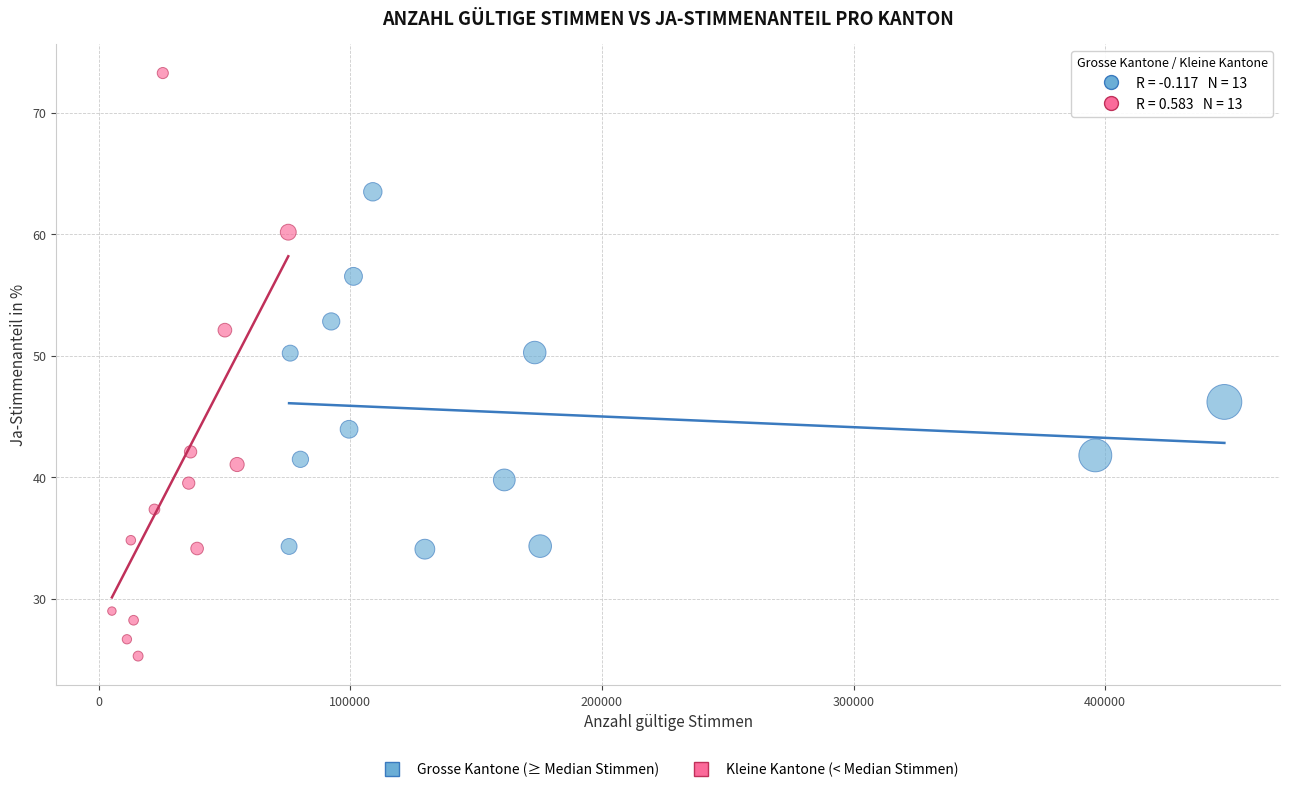

Which series has the widest spread of Y values?

Kleine Kantone (< Median Stimmen)